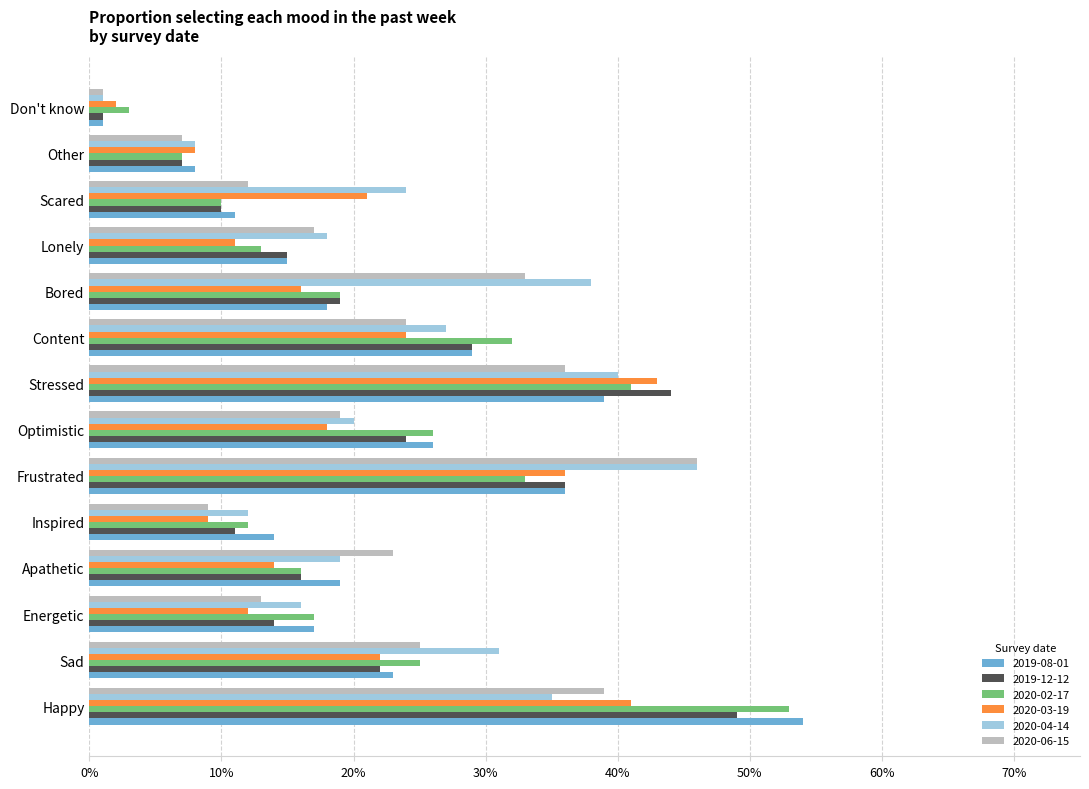

What position from the left is Bored?

10